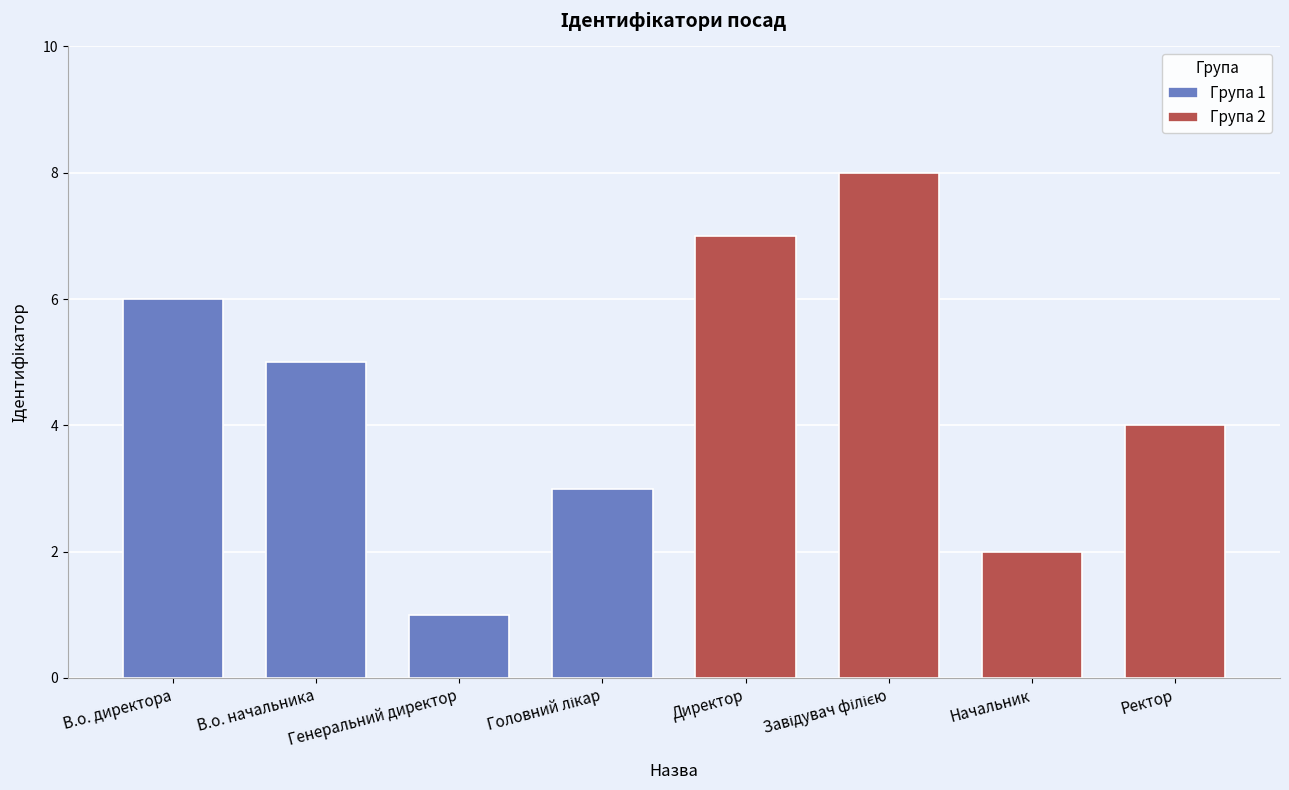

What is the sum of all Група 1 values?

15